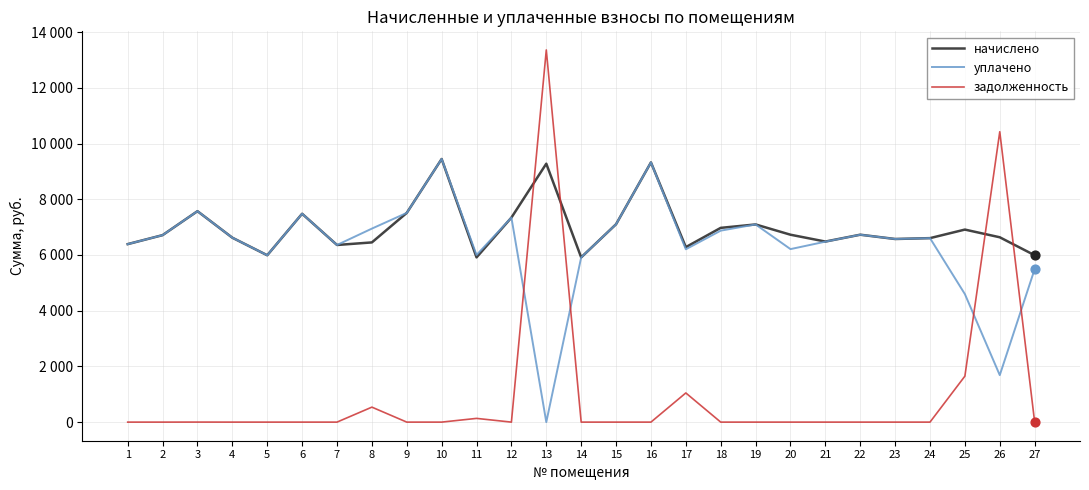

What is the total value across all series at 21?

12959.8